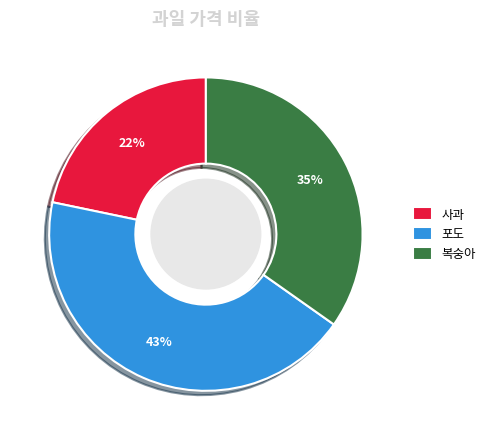

Which has a higher value, 복숭아 or 포도?

포도